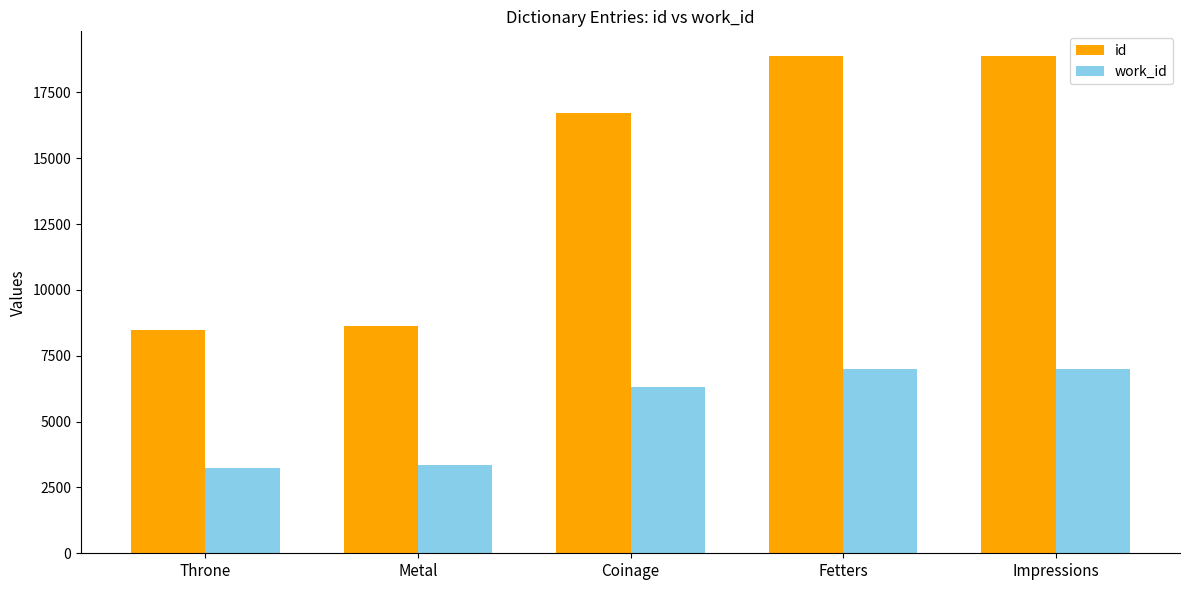

Is it true that id equals 8932 at Fetters?

False